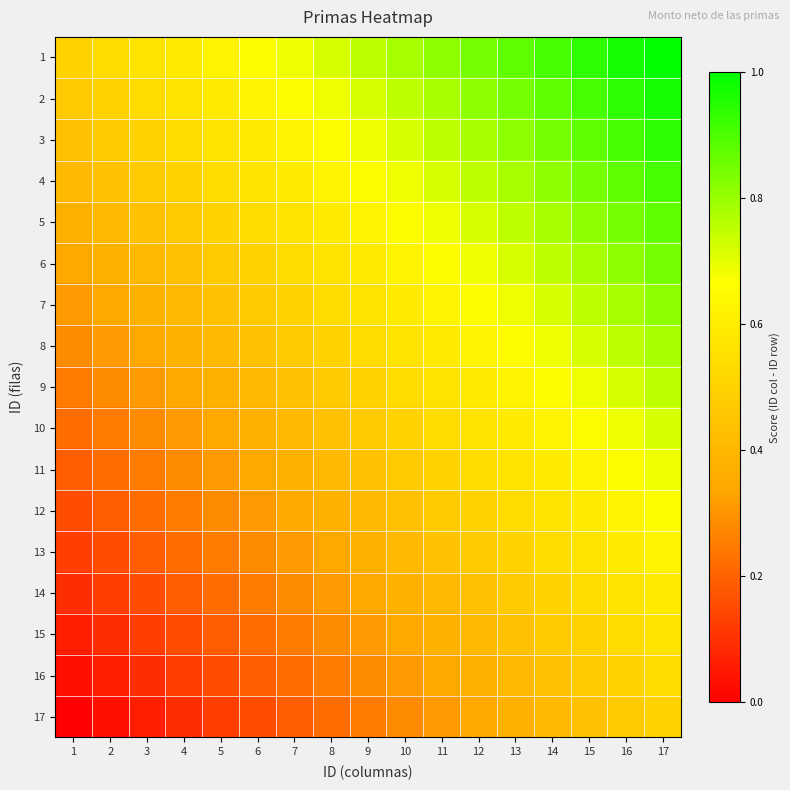

Reading left to right, extract all data points from this chart.

1: 1=0.5	2=0.5	3=0.6	4=0.6	5=0.6	6=0.7	7=0.7	8=0.7	9=0.8	10=0.8	11=0.8	12=0.8	13=0.9	14=0.9	15=0.9	16=1.0	17=1.0
2: 1=0.5	2=0.5	3=0.5	4=0.6	5=0.6	6=0.6	7=0.7	8=0.7	9=0.7	10=0.8	11=0.8	12=0.8	13=0.8	14=0.9	15=0.9	16=0.9	17=1.0
3: 1=0.4	2=0.5	3=0.5	4=0.5	5=0.6	6=0.6	7=0.6	8=0.7	9=0.7	10=0.7	11=0.8	12=0.8	13=0.8	14=0.8	15=0.9	16=0.9	17=0.9
4: 1=0.4	2=0.4	3=0.5	4=0.5	5=0.5	6=0.6	7=0.6	8=0.6	9=0.7	10=0.7	11=0.7	12=0.8	13=0.8	14=0.8	15=0.8	16=0.9	17=0.9
5: 1=0.4	2=0.4	3=0.4	4=0.5	5=0.5	6=0.5	7=0.6	8=0.6	9=0.6	10=0.7	11=0.7	12=0.7	13=0.8	14=0.8	15=0.8	16=0.8	17=0.9
6: 1=0.3	2=0.4	3=0.4	4=0.4	5=0.5	6=0.5	7=0.5	8=0.6	9=0.6	10=0.6	11=0.7	12=0.7	13=0.7	14=0.8	15=0.8	16=0.8	17=0.8
7: 1=0.3	2=0.3	3=0.4	4=0.4	5=0.4	6=0.5	7=0.5	8=0.5	9=0.6	10=0.6	11=0.6	12=0.7	13=0.7	14=0.7	15=0.8	16=0.8	17=0.8
8: 1=0.3	2=0.3	3=0.3	4=0.4	5=0.4	6=0.4	7=0.5	8=0.5	9=0.5	10=0.6	11=0.6	12=0.6	13=0.7	14=0.7	15=0.7	16=0.8	17=0.8
9: 1=0.2	2=0.3	3=0.3	4=0.3	5=0.4	6=0.4	7=0.4	8=0.5	9=0.5	10=0.5	11=0.6	12=0.6	13=0.6	14=0.7	15=0.7	16=0.7	17=0.8
10: 1=0.2	2=0.2	3=0.3	4=0.3	5=0.3	6=0.4	7=0.4	8=0.4	9=0.5	10=0.5	11=0.5	12=0.6	13=0.6	14=0.6	15=0.7	16=0.7	17=0.7
11: 1=0.2	2=0.2	3=0.2	4=0.3	5=0.3	6=0.3	7=0.4	8=0.4	9=0.4	10=0.5	11=0.5	12=0.5	13=0.6	14=0.6	15=0.6	16=0.7	17=0.7
12: 1=0.2	2=0.2	3=0.2	4=0.2	5=0.3	6=0.3	7=0.3	8=0.4	9=0.4	10=0.4	11=0.5	12=0.5	13=0.5	14=0.6	15=0.6	16=0.6	17=0.7
13: 1=0.1	2=0.2	3=0.2	4=0.2	5=0.2	6=0.3	7=0.3	8=0.3	9=0.4	10=0.4	11=0.4	12=0.5	13=0.5	14=0.5	15=0.6	16=0.6	17=0.6
14: 1=0.1	2=0.1	3=0.2	4=0.2	5=0.2	6=0.2	7=0.3	8=0.3	9=0.3	10=0.4	11=0.4	12=0.4	13=0.5	14=0.5	15=0.5	16=0.6	17=0.6
15: 1=0.1	2=0.1	3=0.1	4=0.2	5=0.2	6=0.2	7=0.2	8=0.3	9=0.3	10=0.3	11=0.4	12=0.4	13=0.4	14=0.5	15=0.5	16=0.5	17=0.6
16: 1=0.0	2=0.1	3=0.1	4=0.1	5=0.2	6=0.2	7=0.2	8=0.2	9=0.3	10=0.3	11=0.3	12=0.4	13=0.4	14=0.4	15=0.5	16=0.5	17=0.5
17: 1=0.0	2=0.0	3=0.1	4=0.1	5=0.1	6=0.2	7=0.2	8=0.2	9=0.2	10=0.3	11=0.3	12=0.3	13=0.4	14=0.4	15=0.4	16=0.5	17=0.5